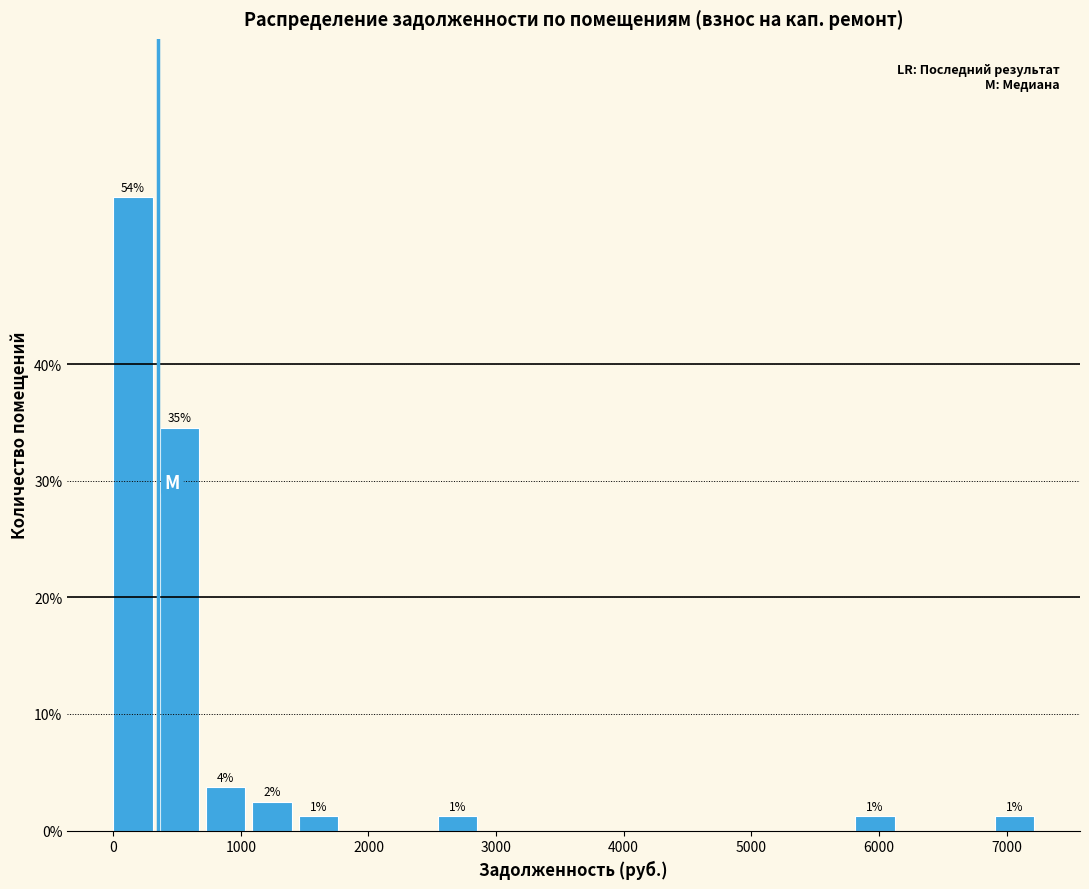

Read against the x-axis, roughly where is the centre of the tallest bar?

200